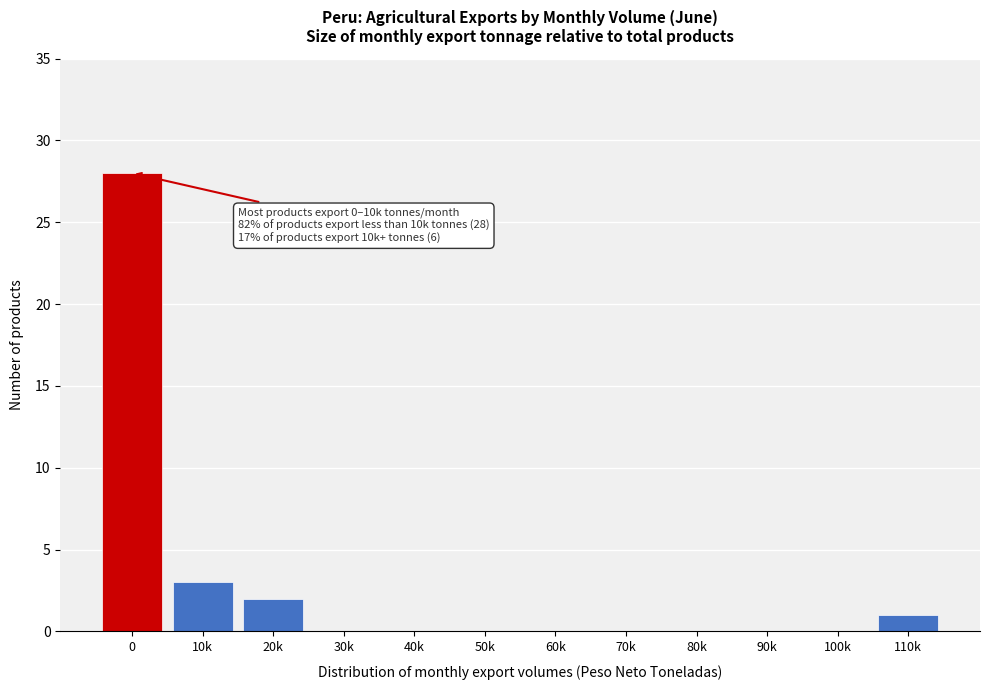

Reading left to right, what are all the values shown in this chart?

0=28	10k=3	20k=2	30k=0	40k=0	50k=0	60k=0	70k=0	80k=0	90k=0	100k=0	110k=1